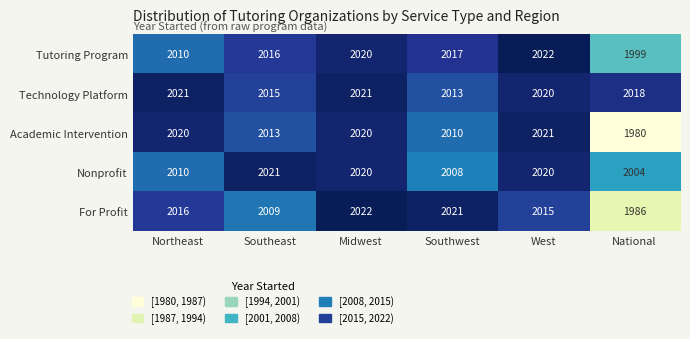

Read the Tutoring Program value at National.

1999